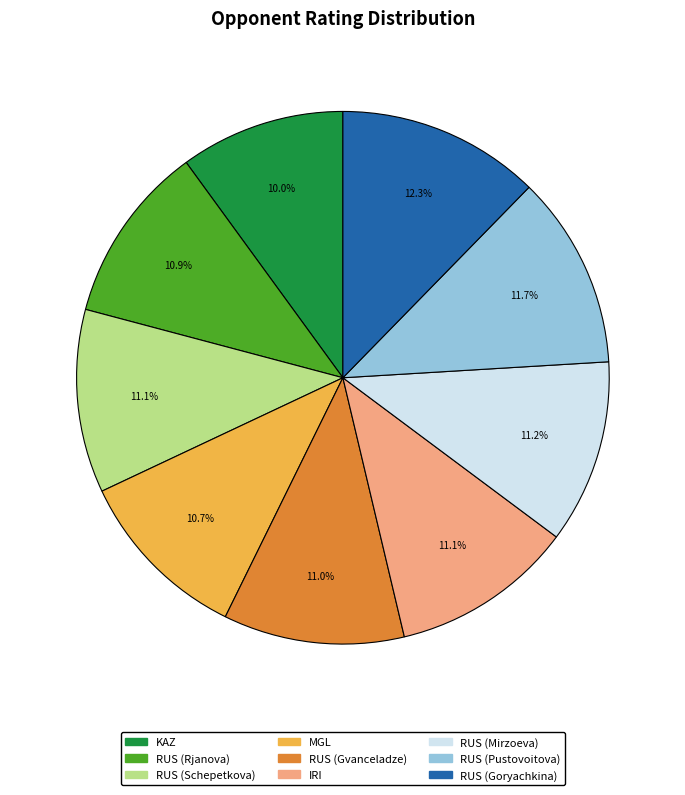

Is there a majority slice in this chart?

No